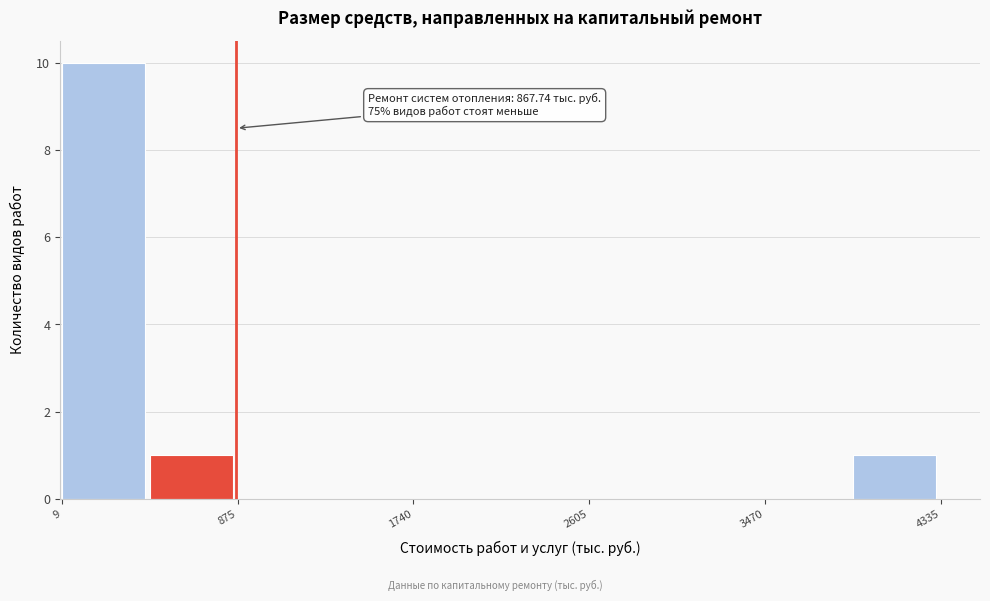

Over which range of the x-axis is the bar tallest?

0 to 400